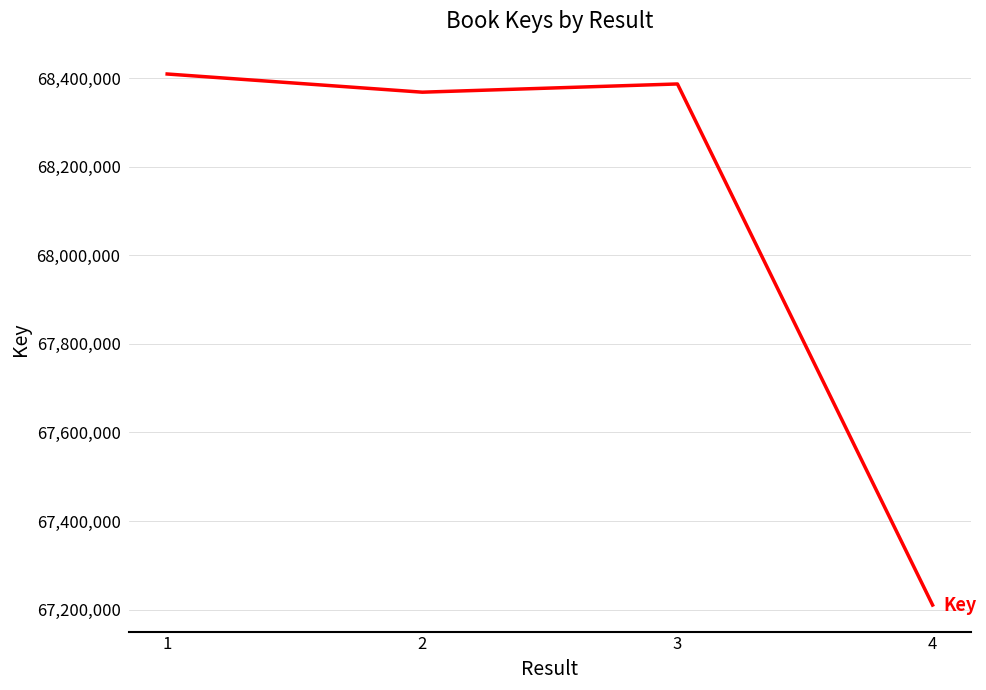

How many interior local valleys (lower than both neighbors) does the data have?

1